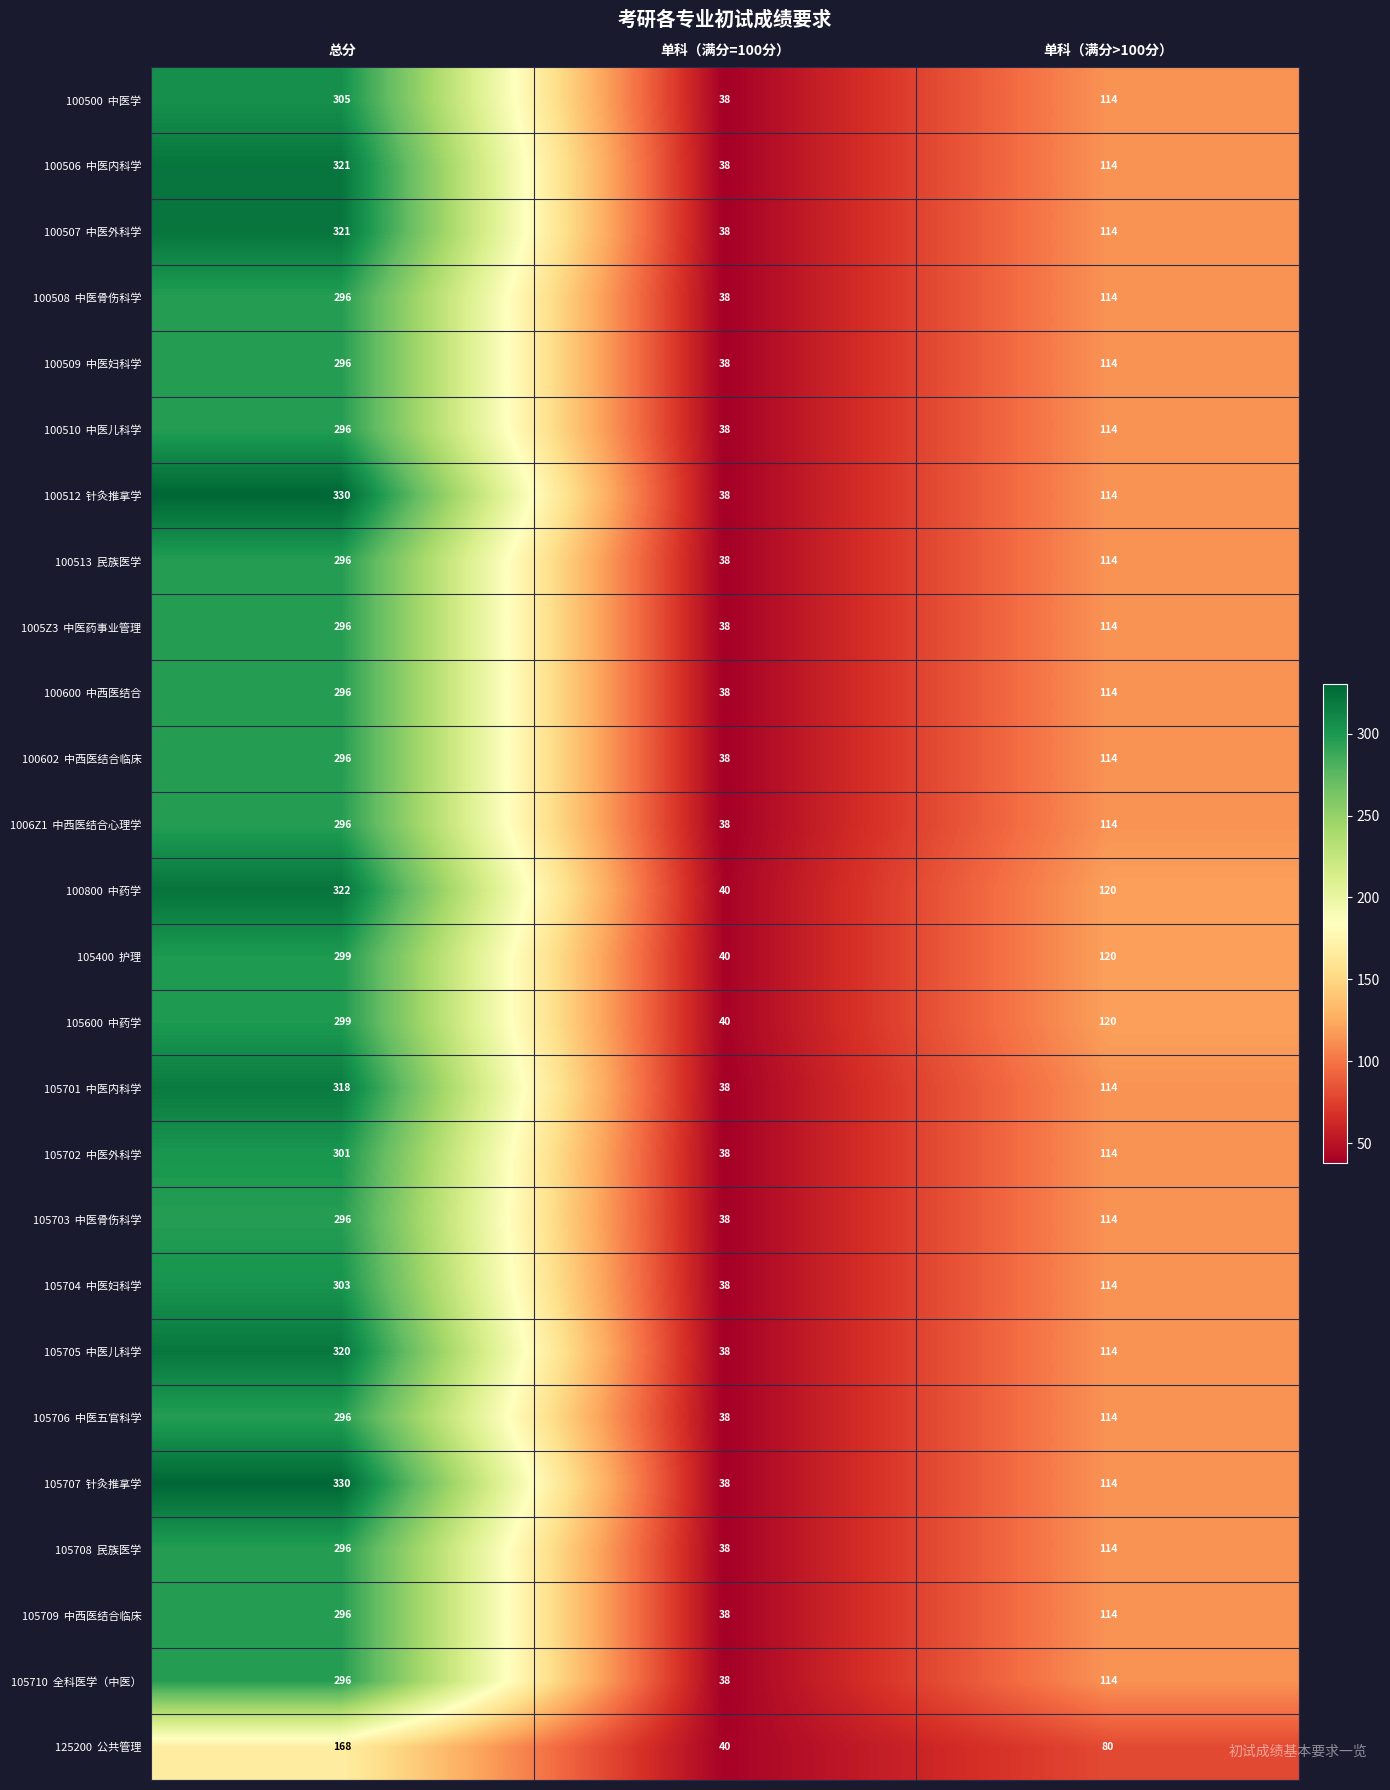

What is the minimum value shown in the chart?

38